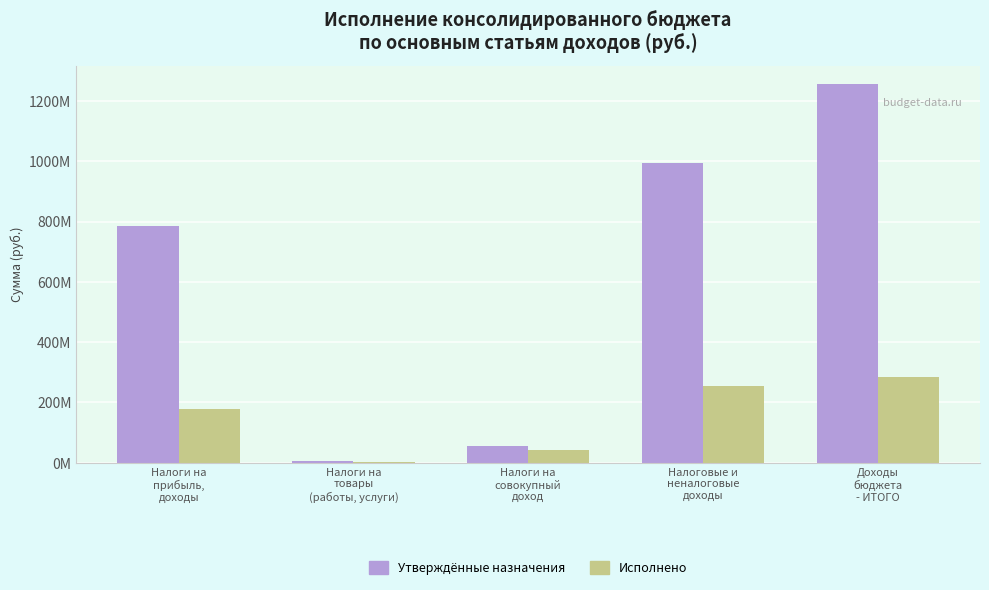

What is the maximum value for Исполнено?

285536116.9